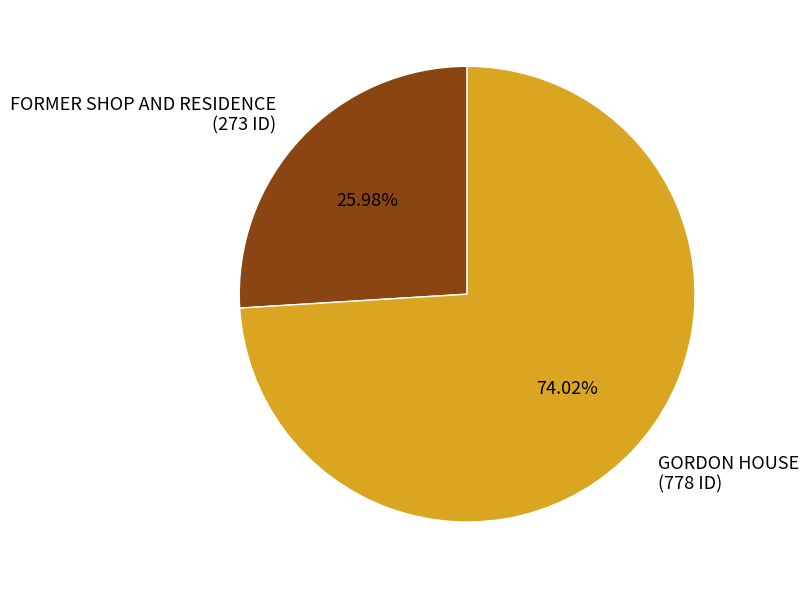

Which category has the smallest portion of the pie?

FORMER SHOP AND RESIDENCE